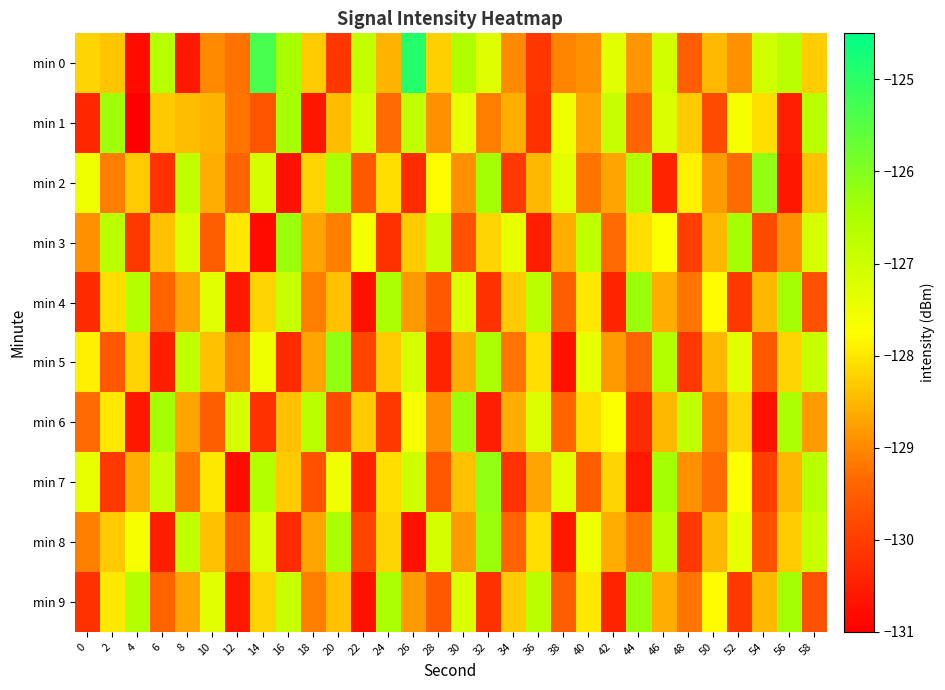

Which series has the largest total across all categories?

min 0